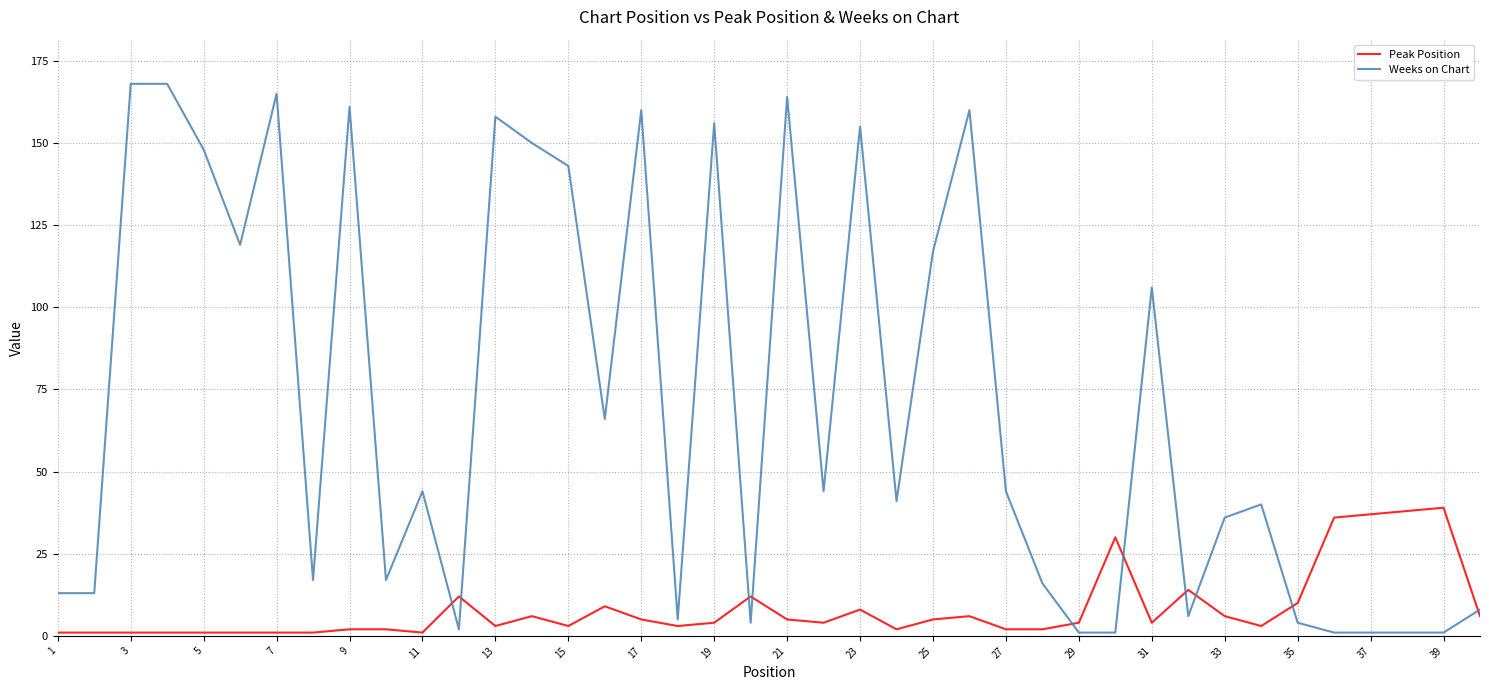

What is the maximum value shown in the chart?

168